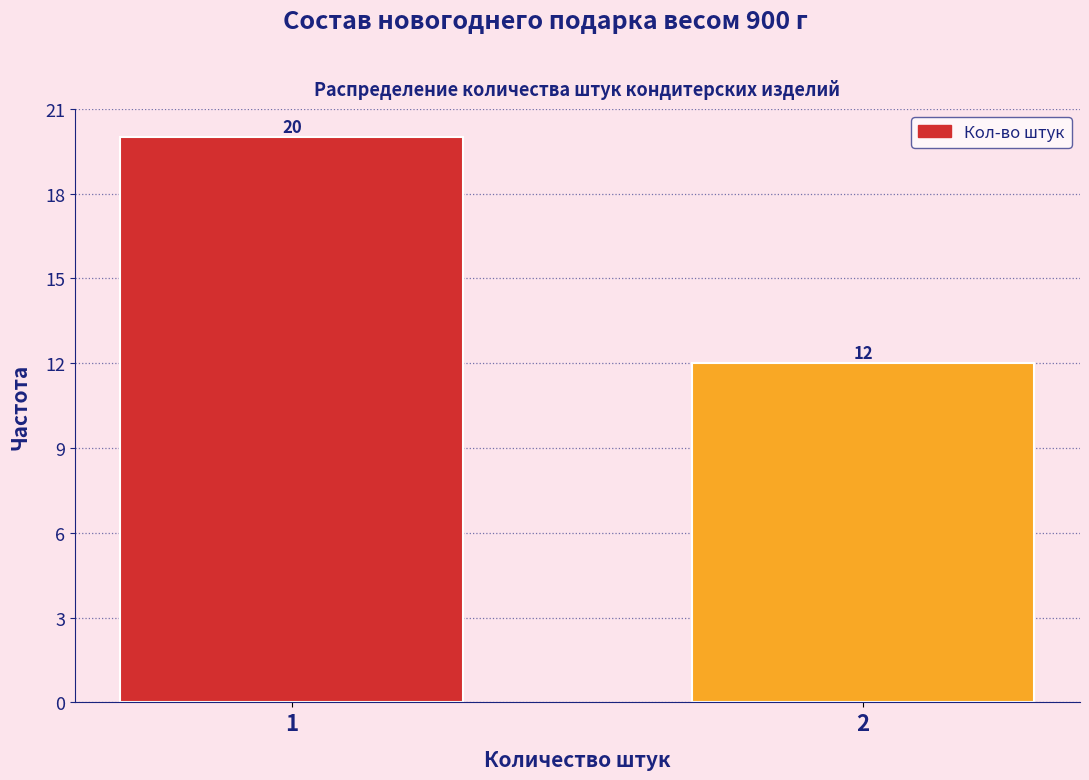

Reading left to right, extract all data points from this chart.

20	12